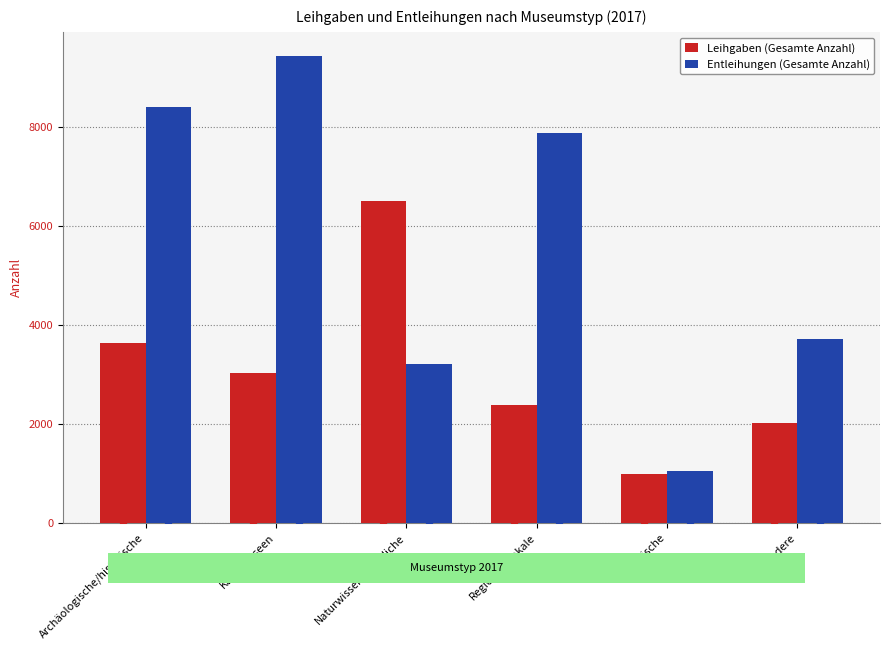

What is the smallest value displayed?

978.5